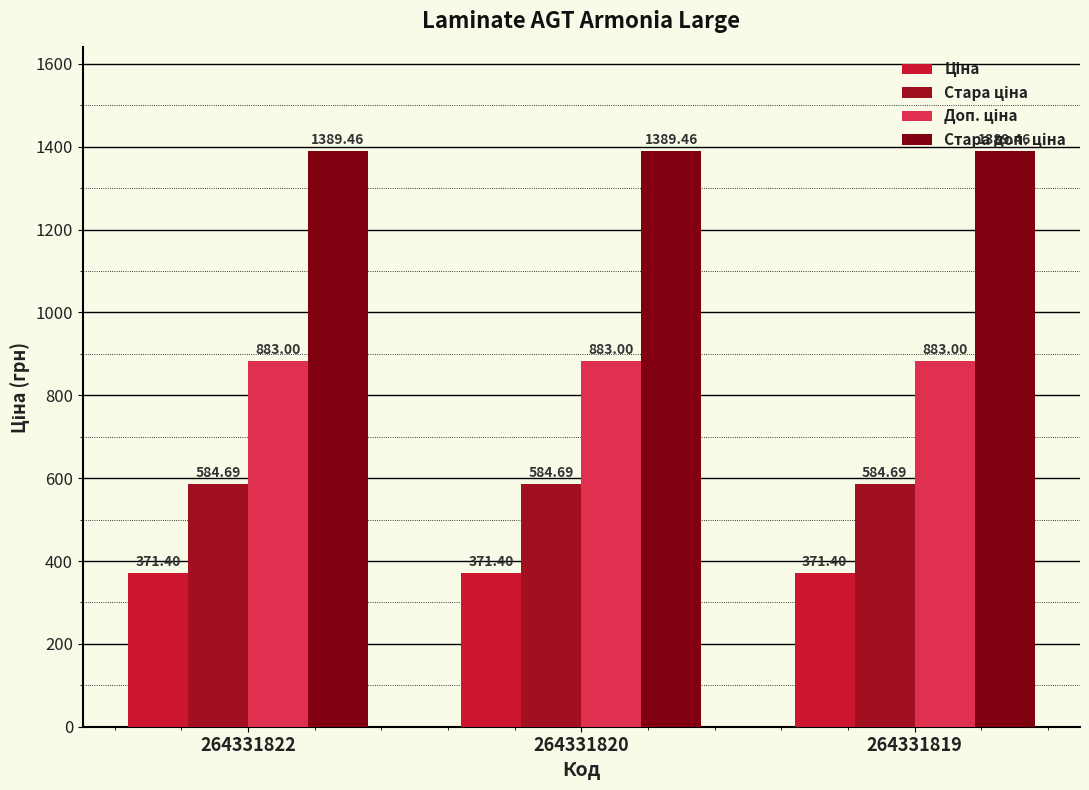

What is the average value of the Доп. ціна series?

883.0